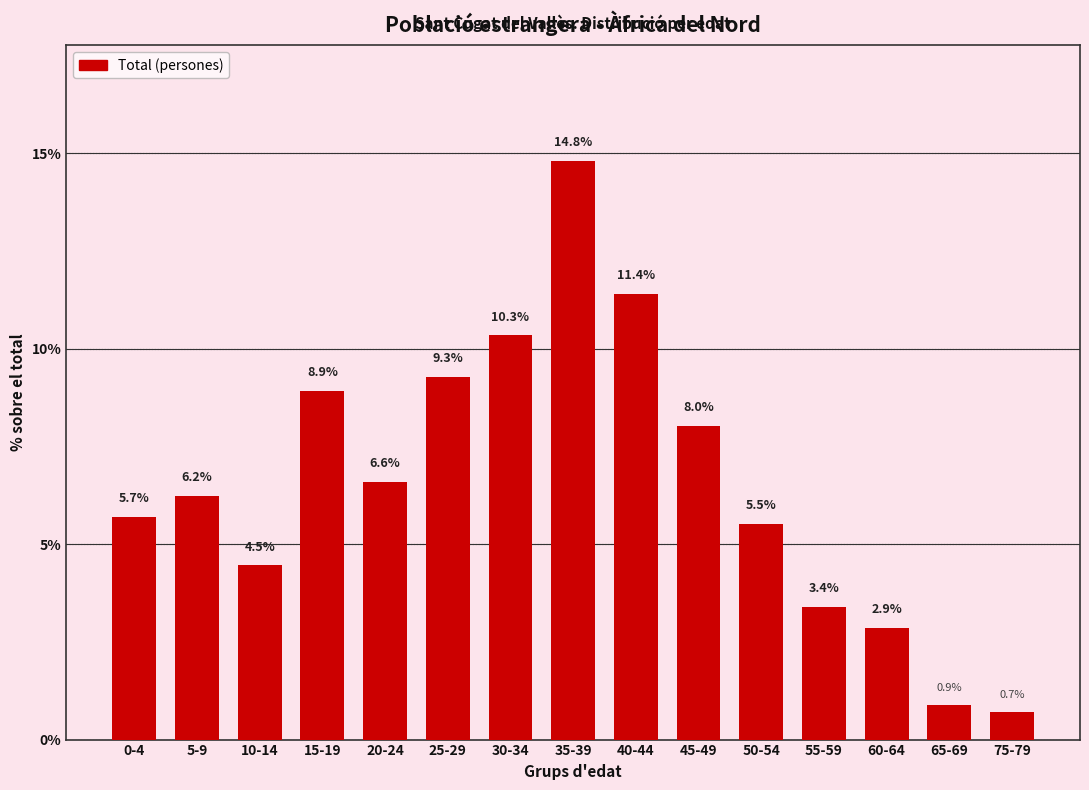

Are the bars horizontal?

No